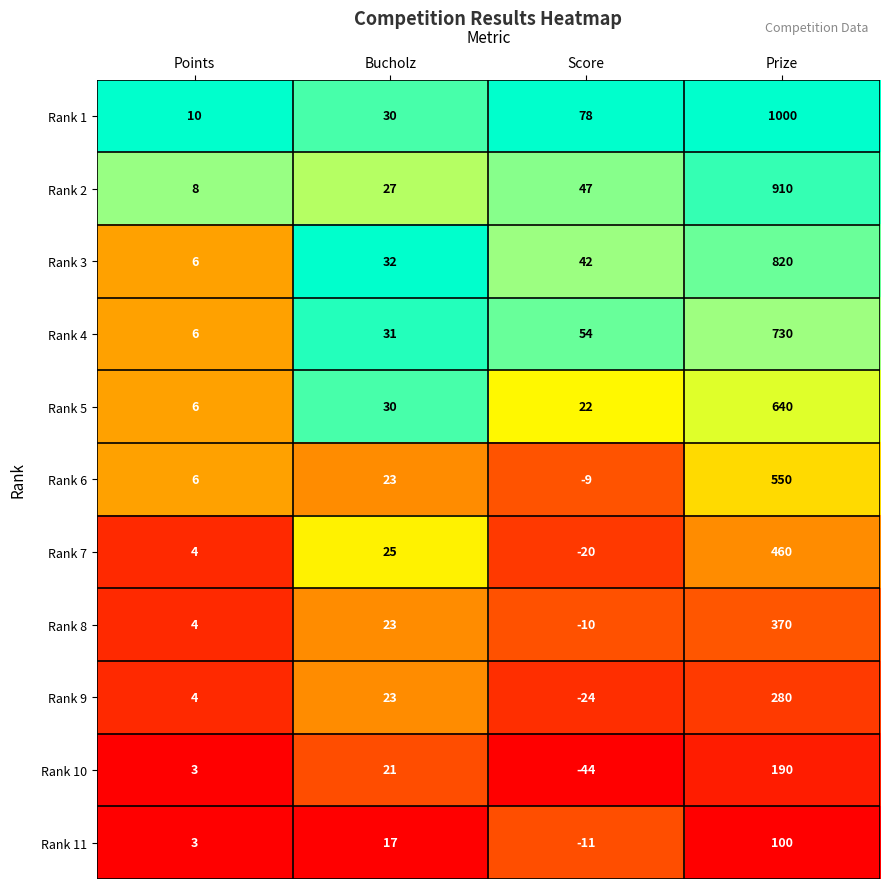

How many distinct data groups are displayed?

11